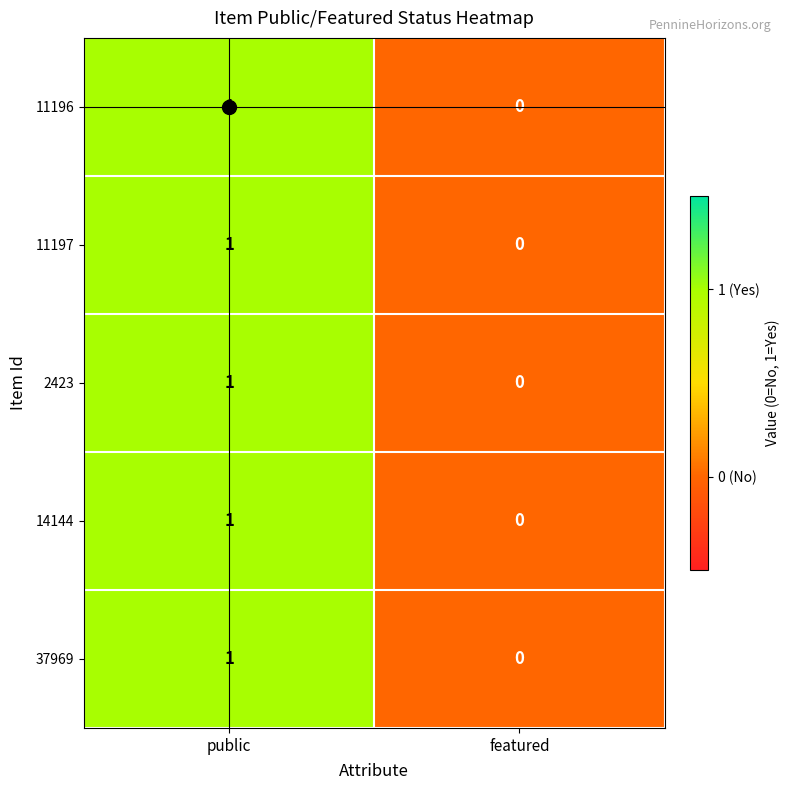

At which category is the sum across all series the highest?

public